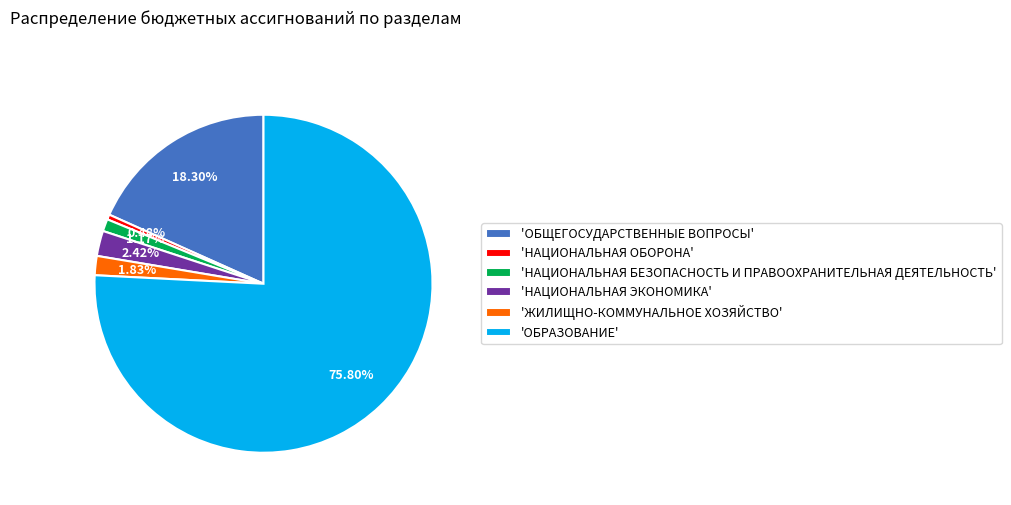

Count the number of slices in the pie.

6